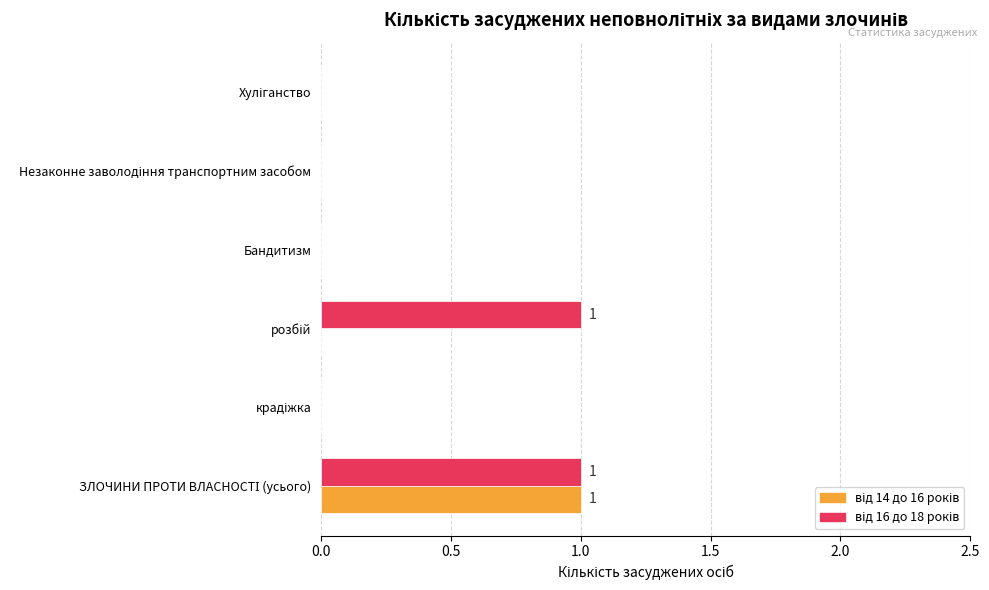

How many distinct data groups are displayed?

2